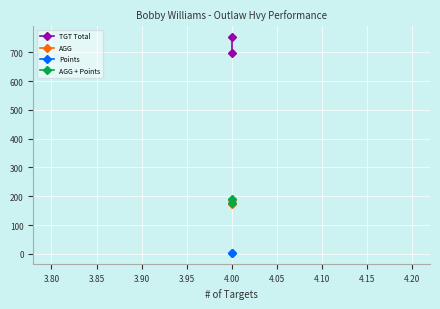

Rank the series at 4.00 from highest to lowest value.

TGT Total, AGG + Points, AGG, Points